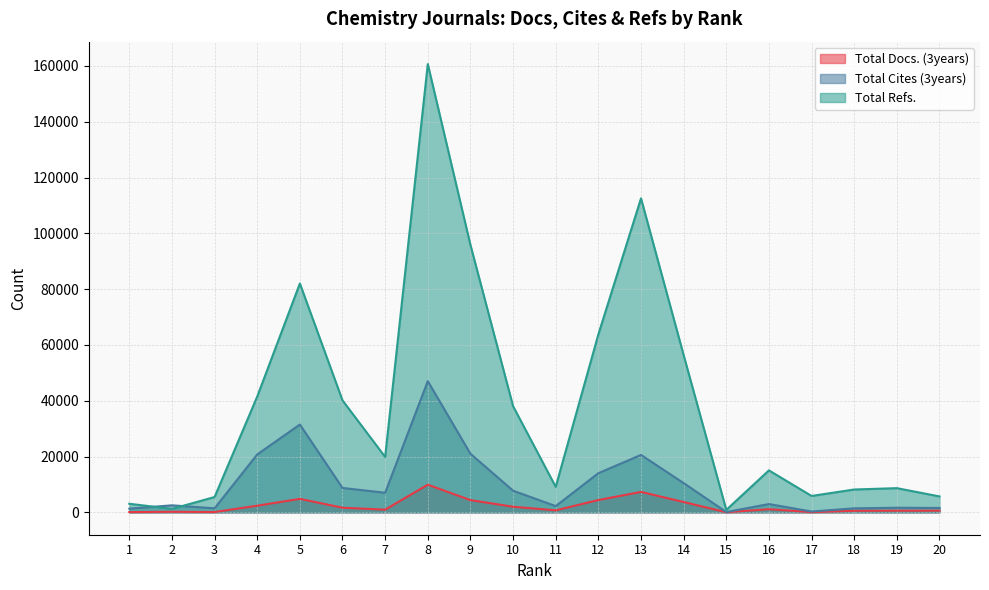

At how many categories does at least one series exceed 99937?

2